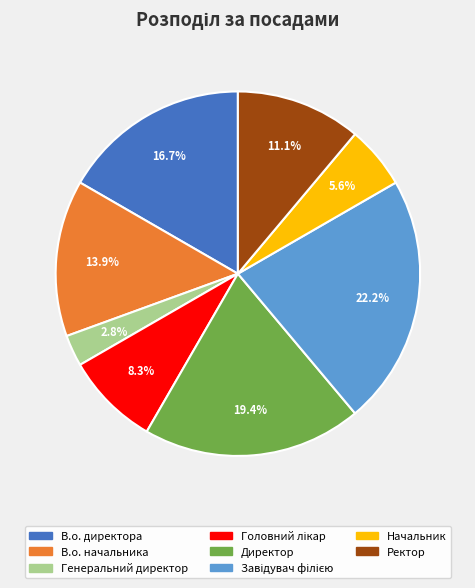

What is the smallest slice in the pie chart?

Генеральний директор